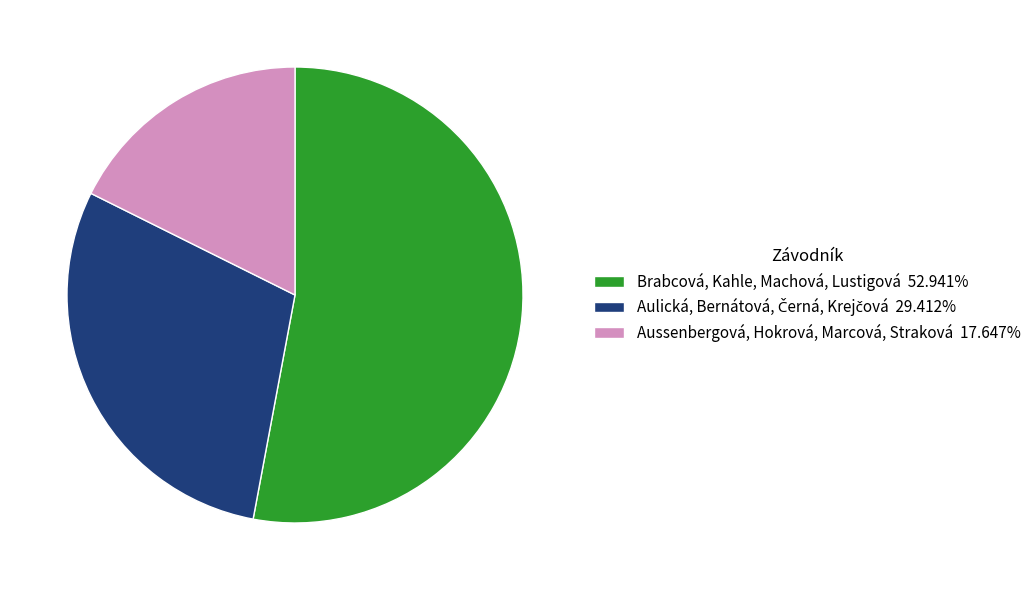

Which slice is the largest?

Brabcová, Kahle, Machová, Lustigová